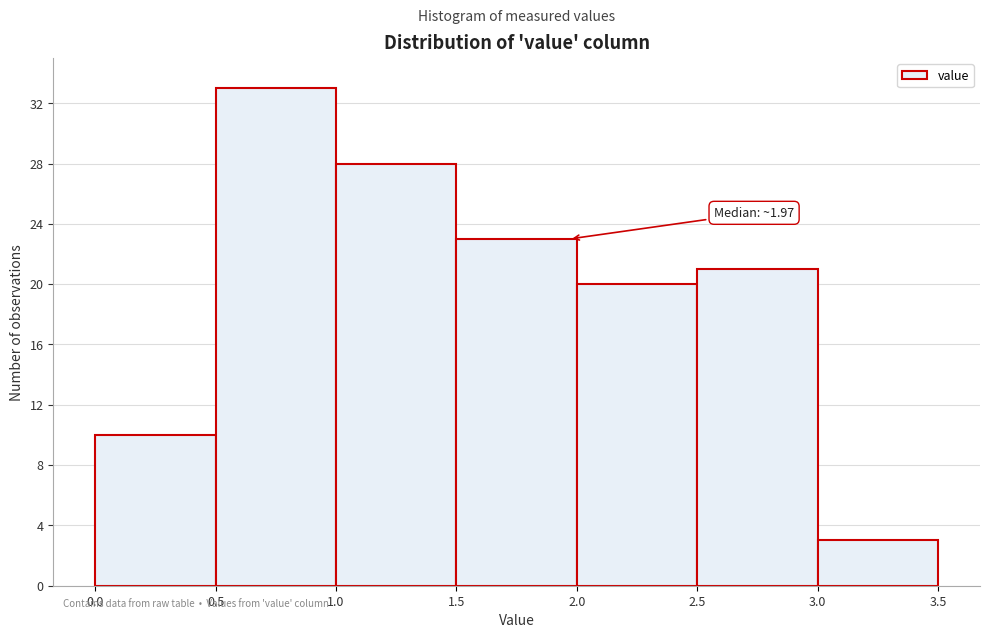

Over which range of the x-axis is the bar tallest?

0.5 to 1.0